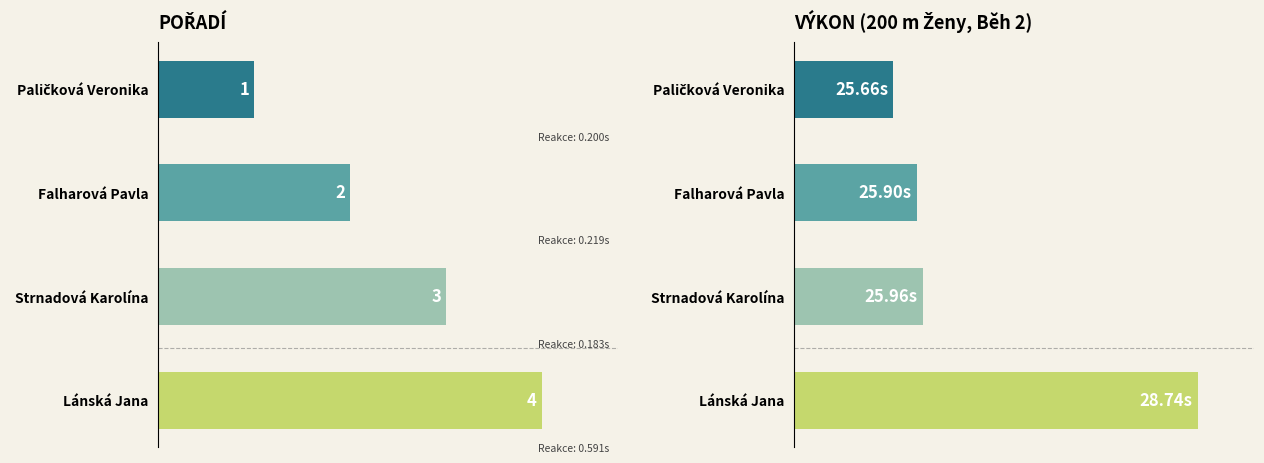

Which series has the largest range (max minus min)?

Výkon